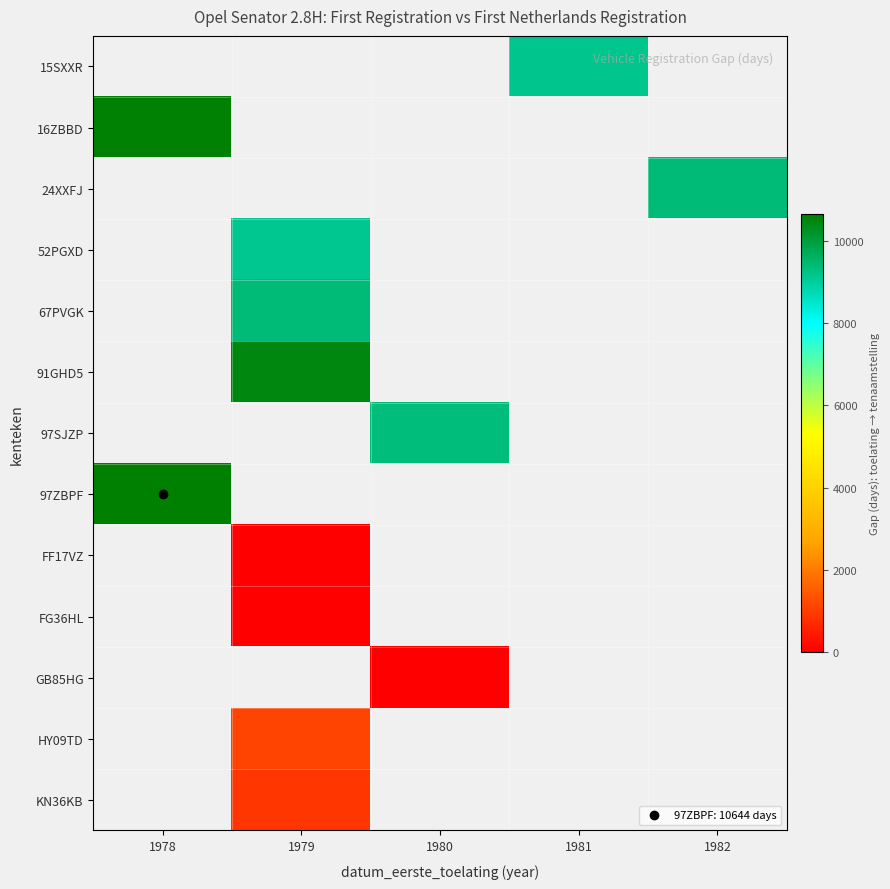

True or false: 67PVGK has a value of 9378.0 at 1979.

True